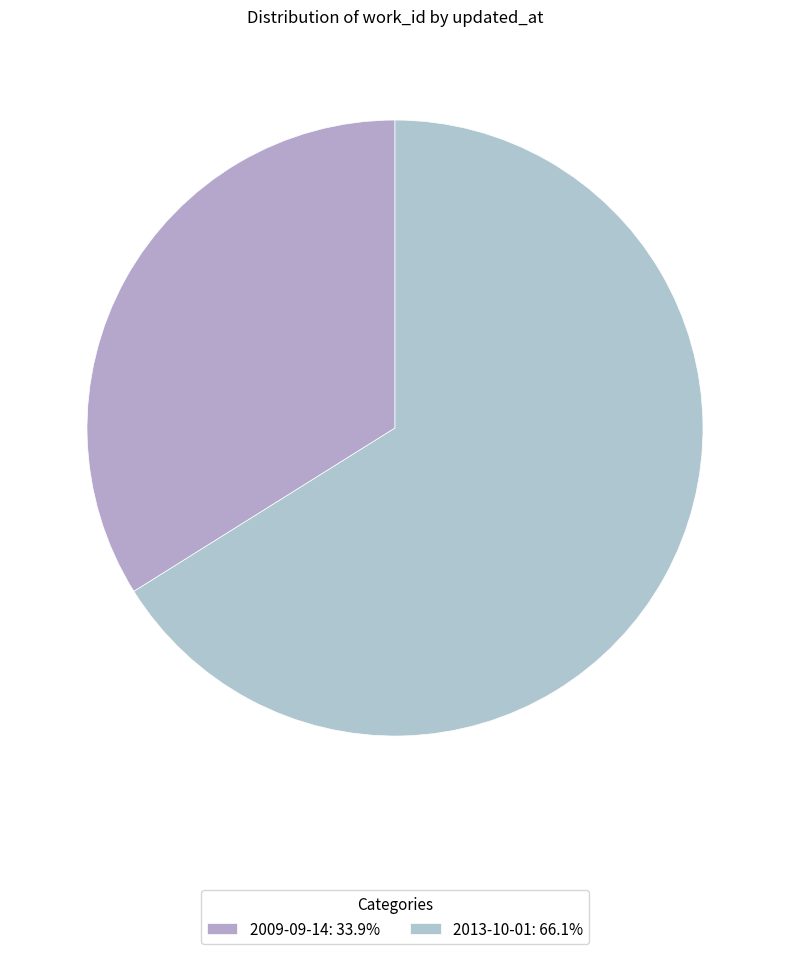

Is there a majority slice in this chart?

Yes